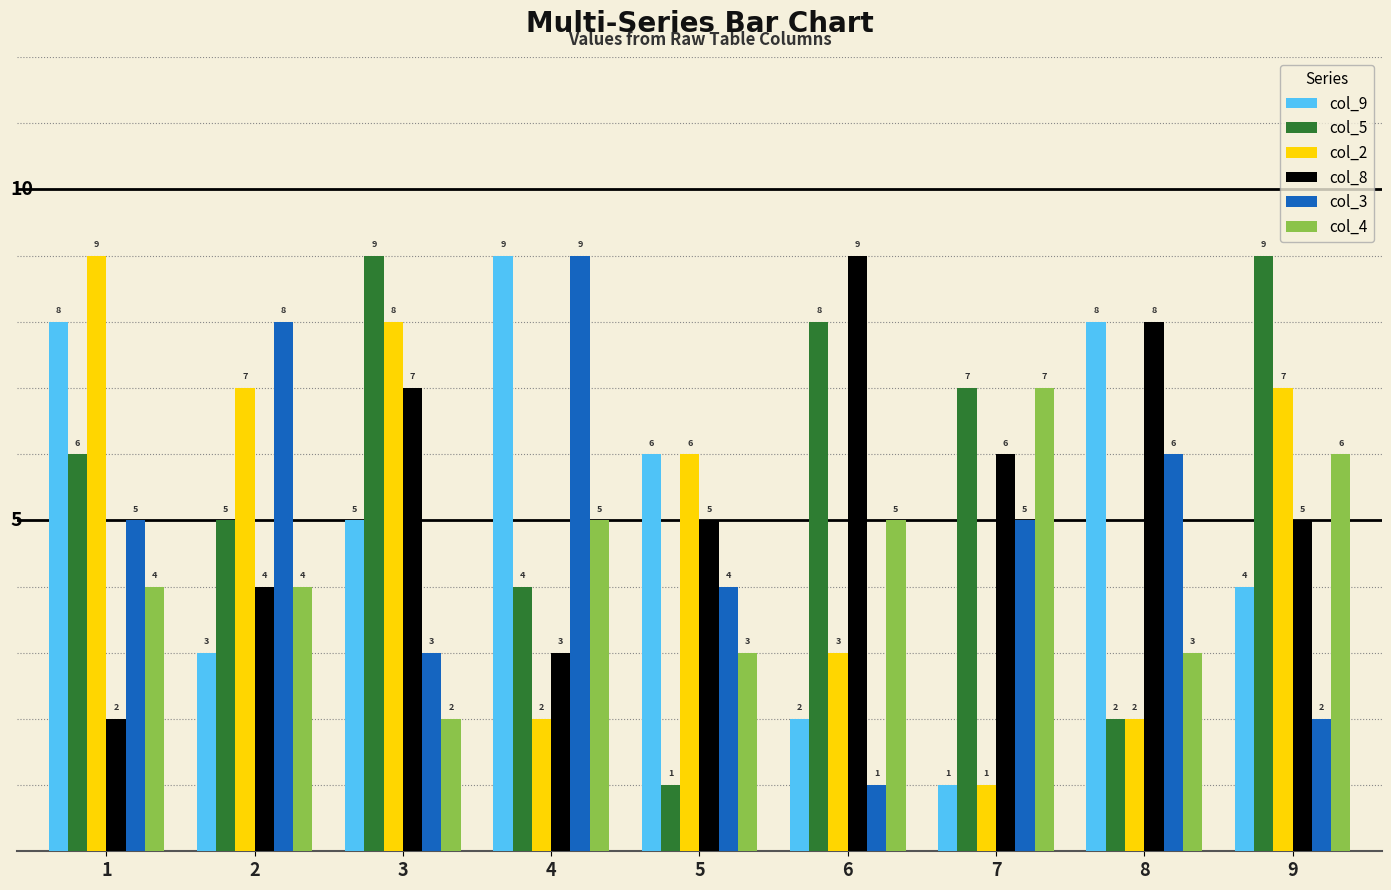

Is it true that col_2 equals 13 at 3?

False